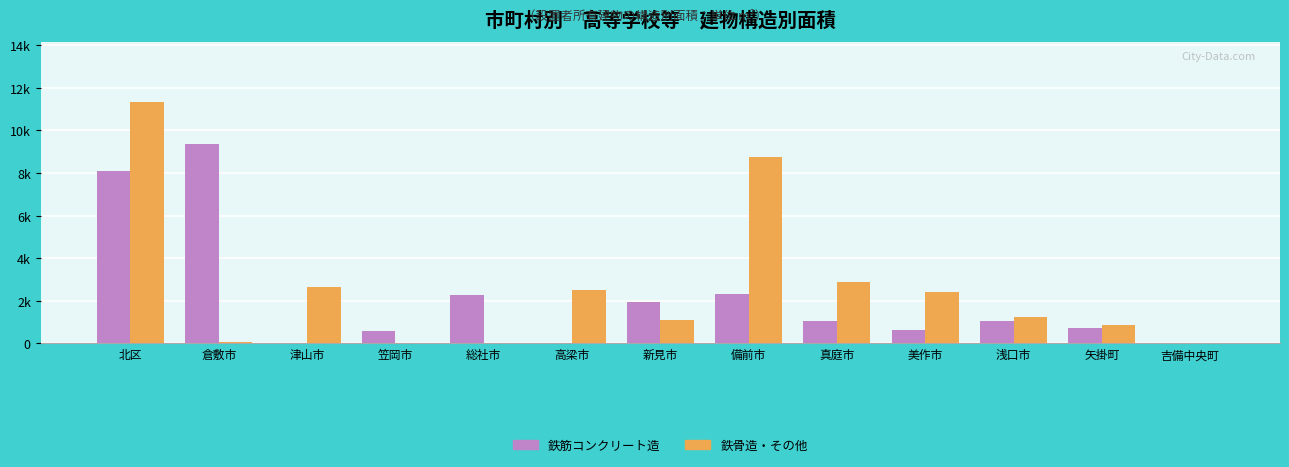

Reading left to right, what are all the values shown in this chart?

鉄筋コンクリート造: 8115	9384	0	568	2267	0	1955	2325	1054	620	1050	737	0
鉄骨造・その他: 11312	79	2642	0	0	2494	1099	8750	2874	2411	1249	853	0